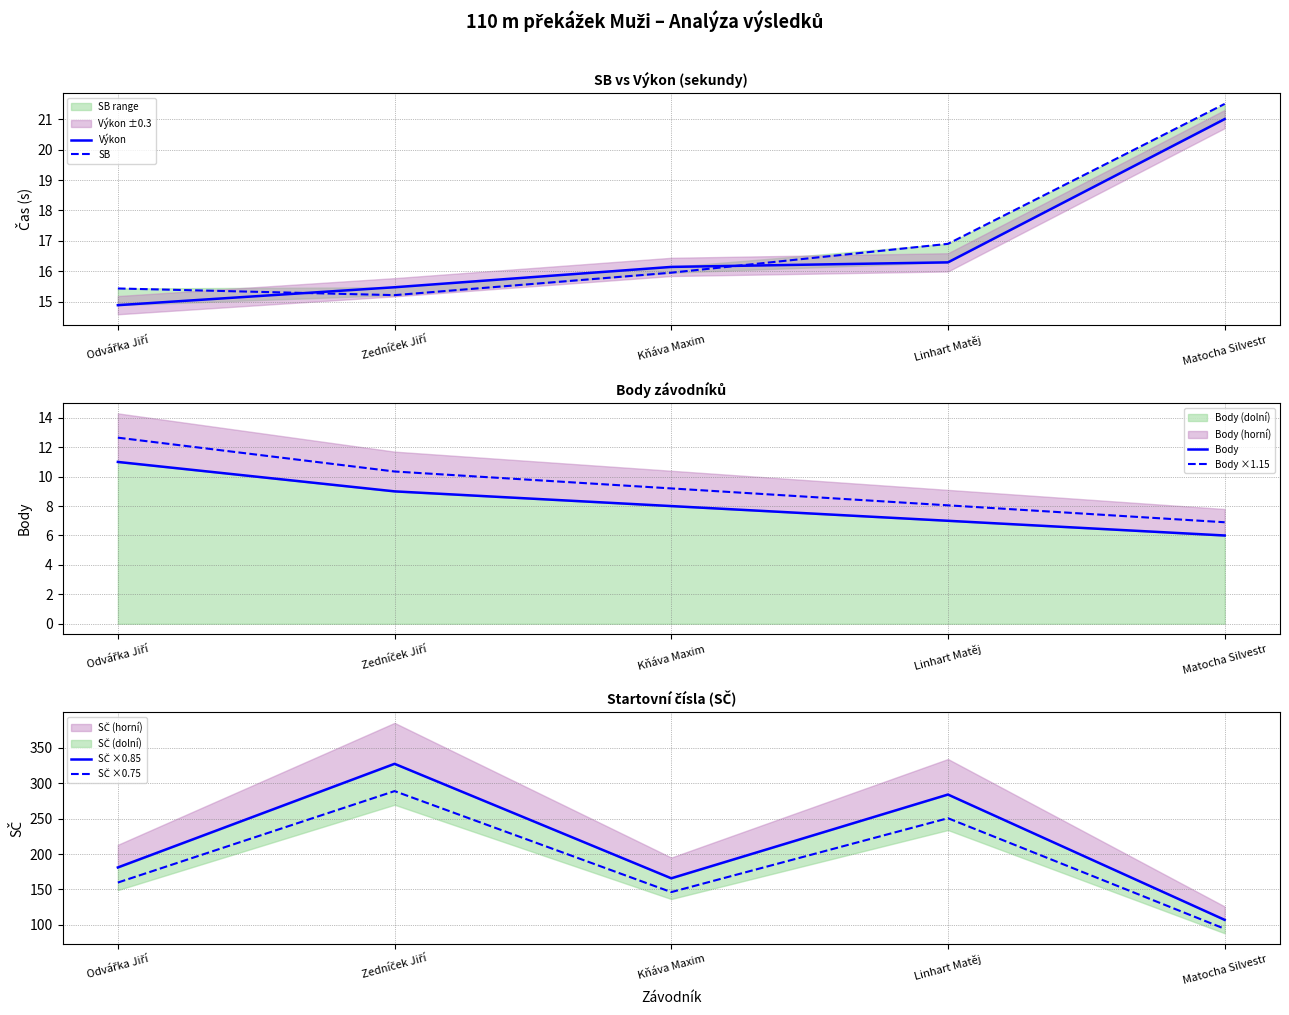

What is the sum of the Body ×1.15 values at Odvářka Jiří and Matocha Silvestr?

19.5